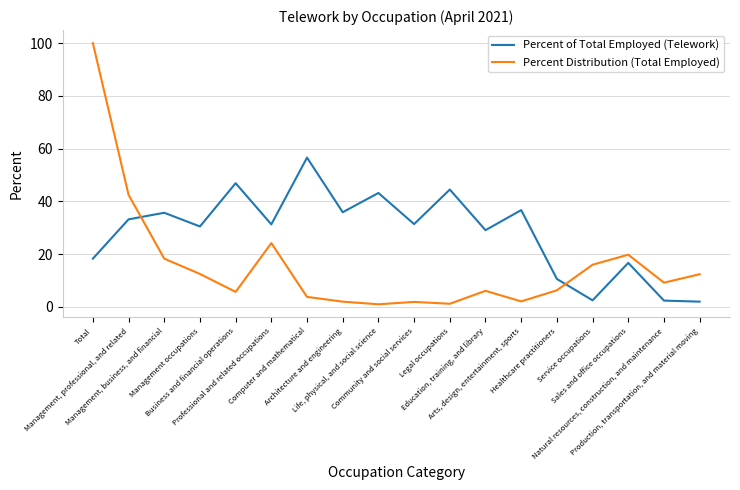

At which label does Percent Distribution (Total Employed) first exceed 9?

Total